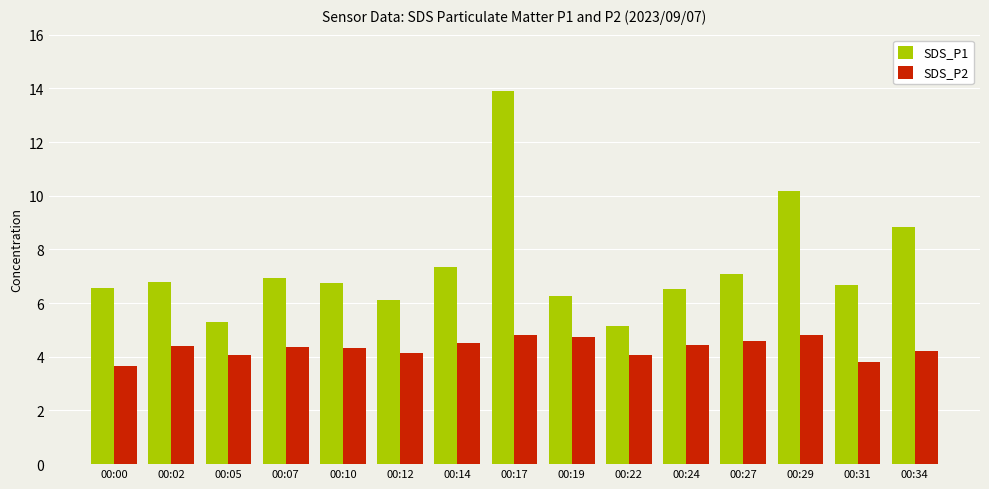

Which series has the largest range (max minus min)?

SDS_P1